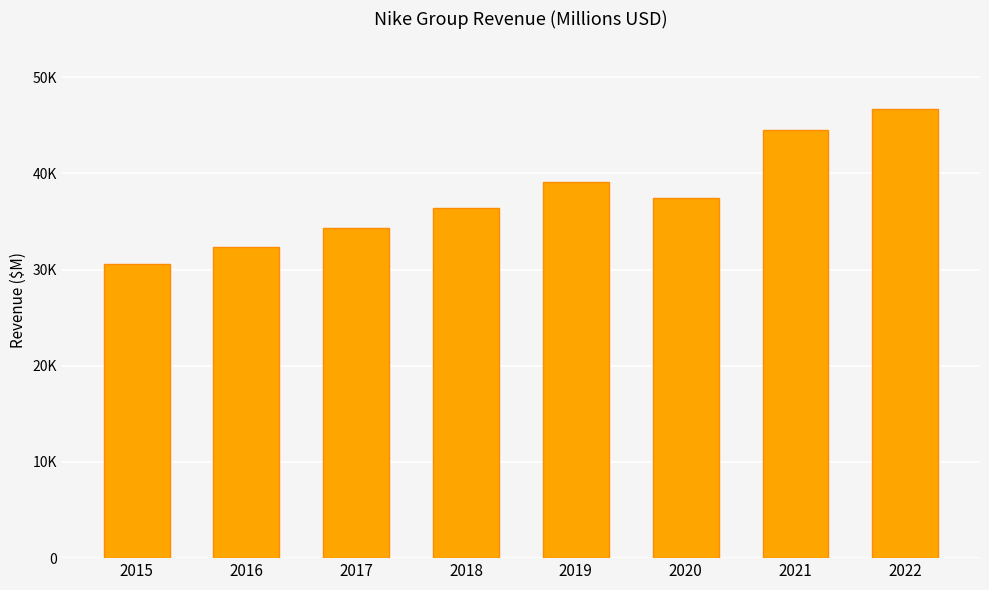

At which label does the data first exceed 37403?

2019